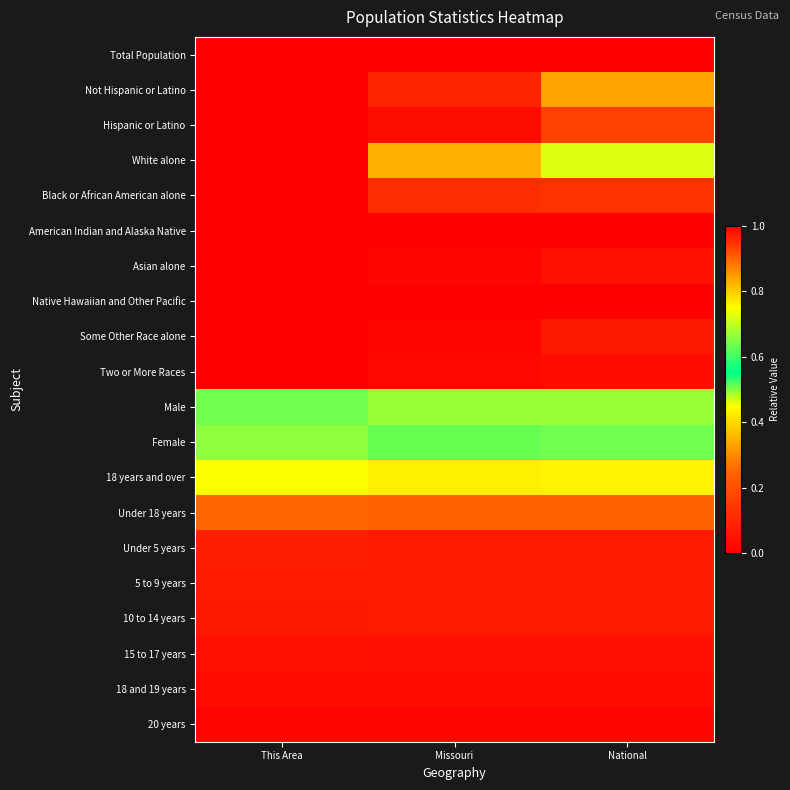

How many distinct data groups are displayed?

20